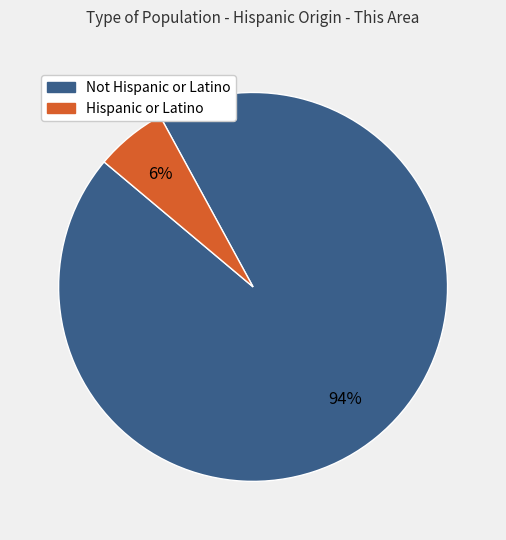

Is it true that Not Hispanic or Latino is 94% of the pie?

True